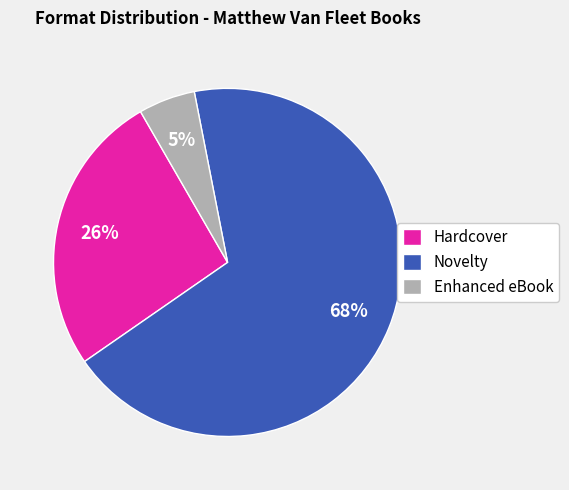

Combined, do Novelty and Hardcover account for over 50%?

Yes